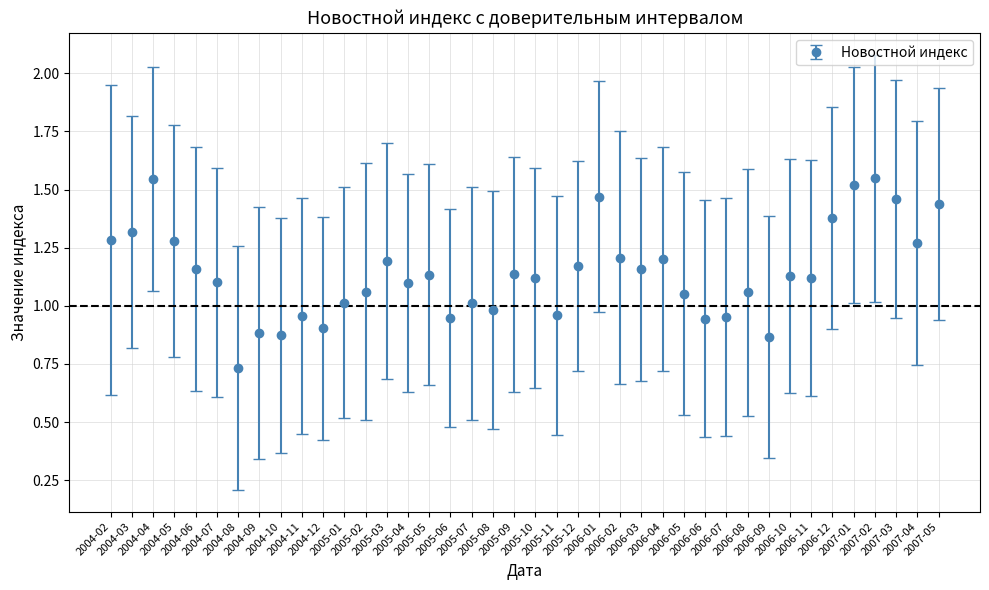

What is the sum of all values?

45.6